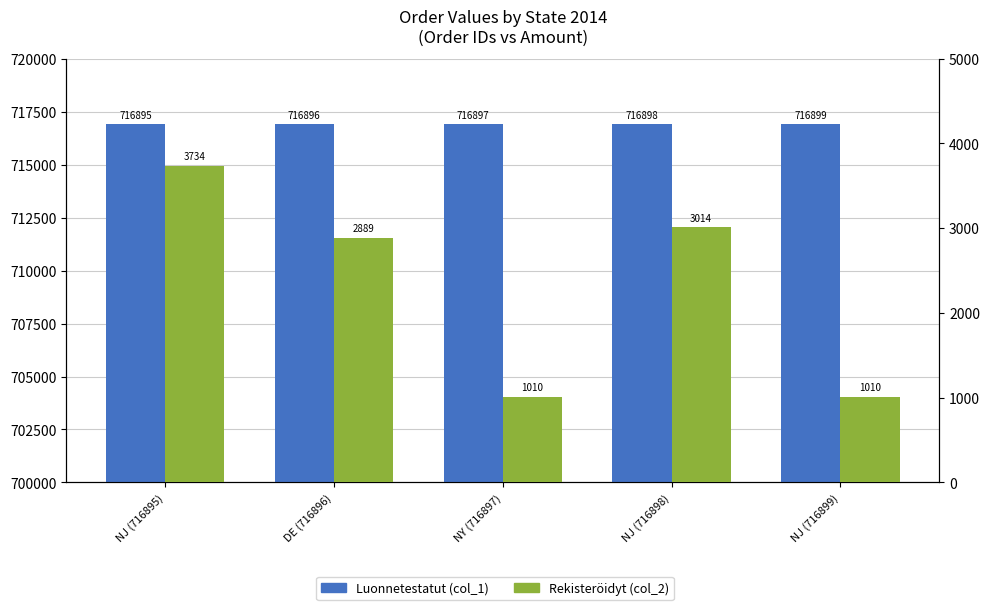

Is the value of Rekisteröidyt at NJ (716899) greater than the value of Luonnetestatut at NY (716897)?

No